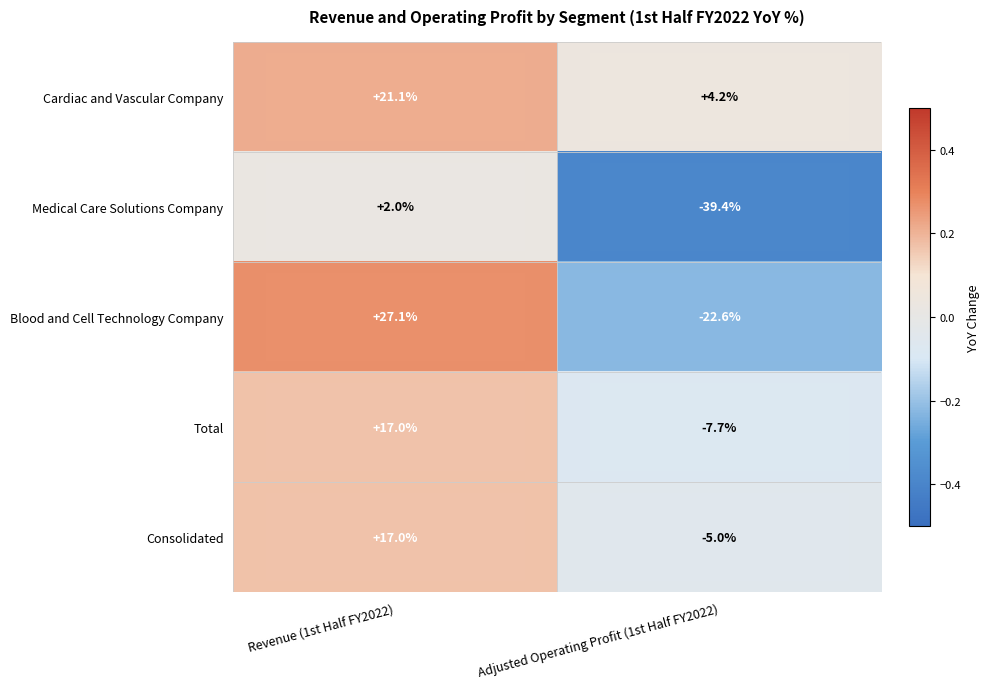

Between Revenue (1st Half FY2022) and Adjusted Operating Profit (1st Half FY2022), which series saw the biggest shift?

Blood and Cell Technology Company